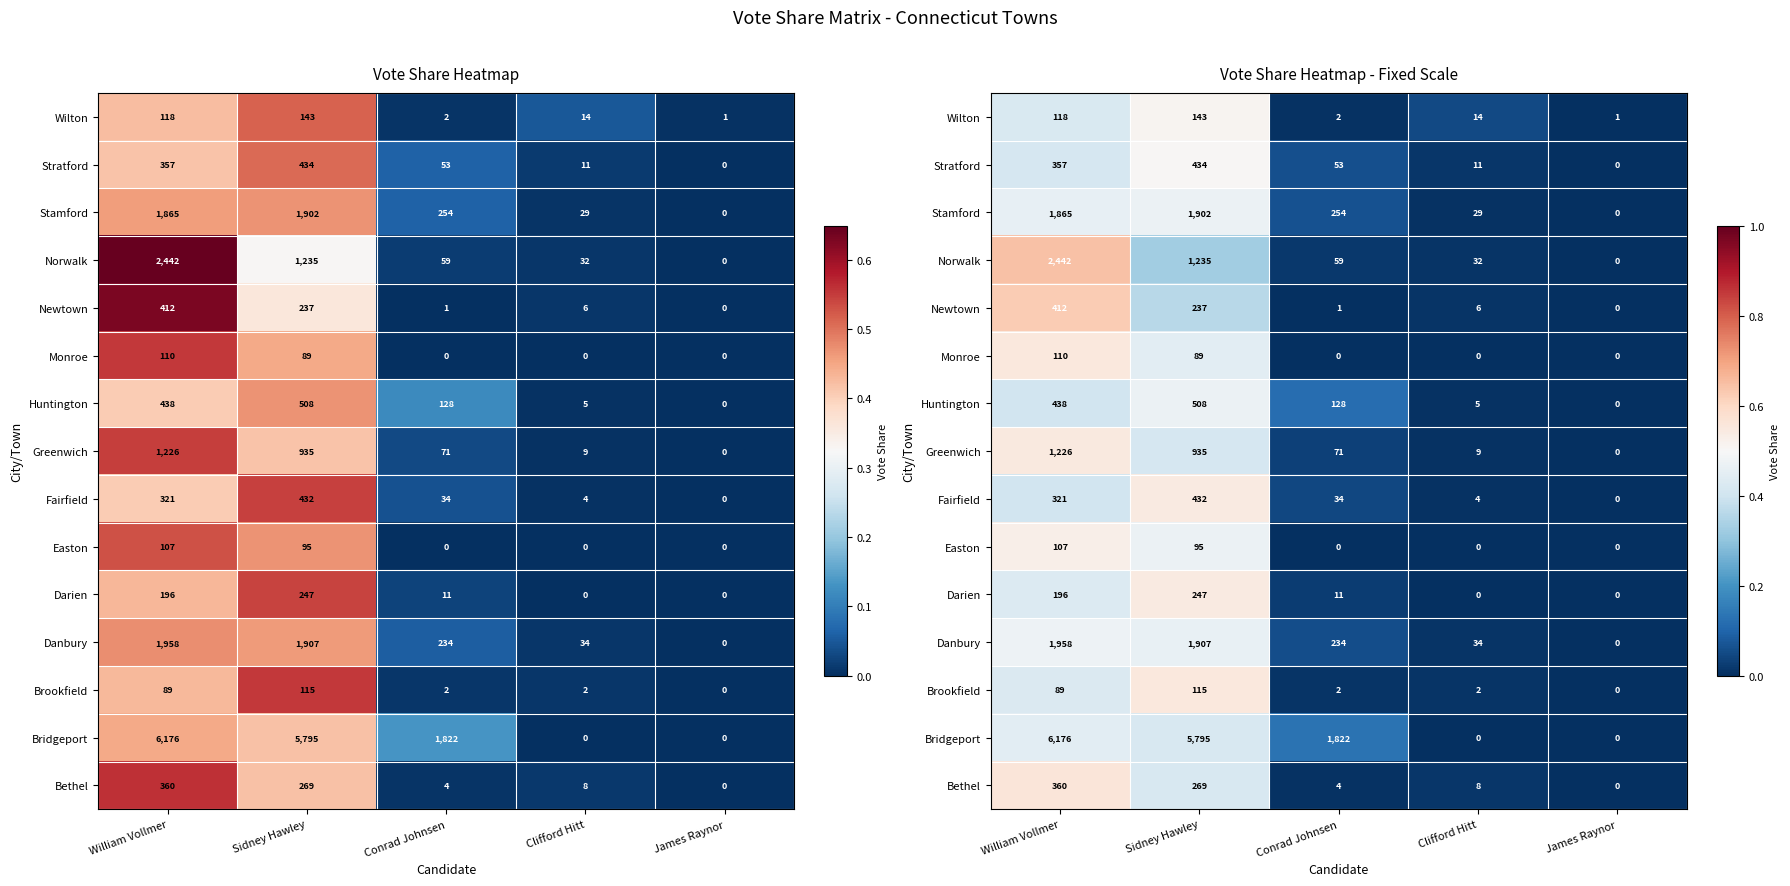

Count the number of categories in the chart.

5